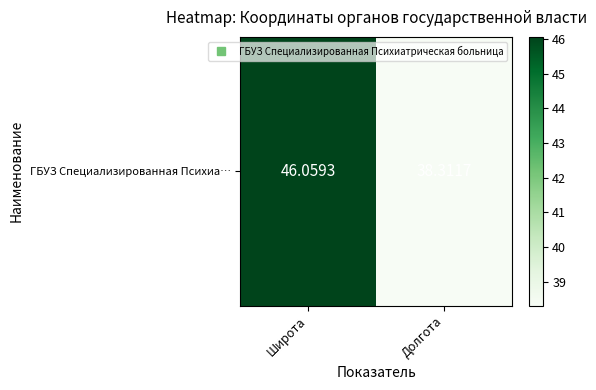

How many values are below 46?

1